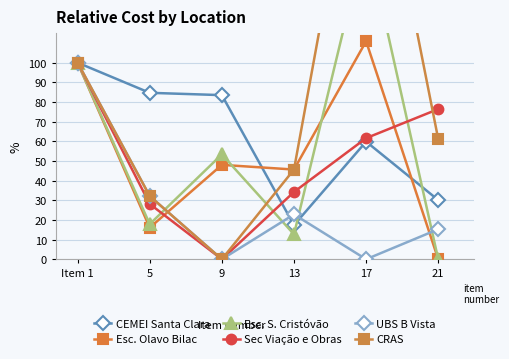

Reading left to right, extract all data points from this chart.

CEMEI Santa Clara: 100.0	84.7	83.5	17.4	59.8	30.1
Esc. Olavo Bilac: 100.0	16.1	48.0	45.6	110.9	0.0
Esc. S. Cristóvão: 100.0	17.9	53.4	12.7	164.3	0.0
Sec Viação e Obras: 100.0	28.1	0.0	34.2	61.6	76.4
UBS B Vista: 100.0	32.1	0.0	22.8	0.0	15.3
CRAS: 100.0	32.1	0.0	45.6	246.4	61.1